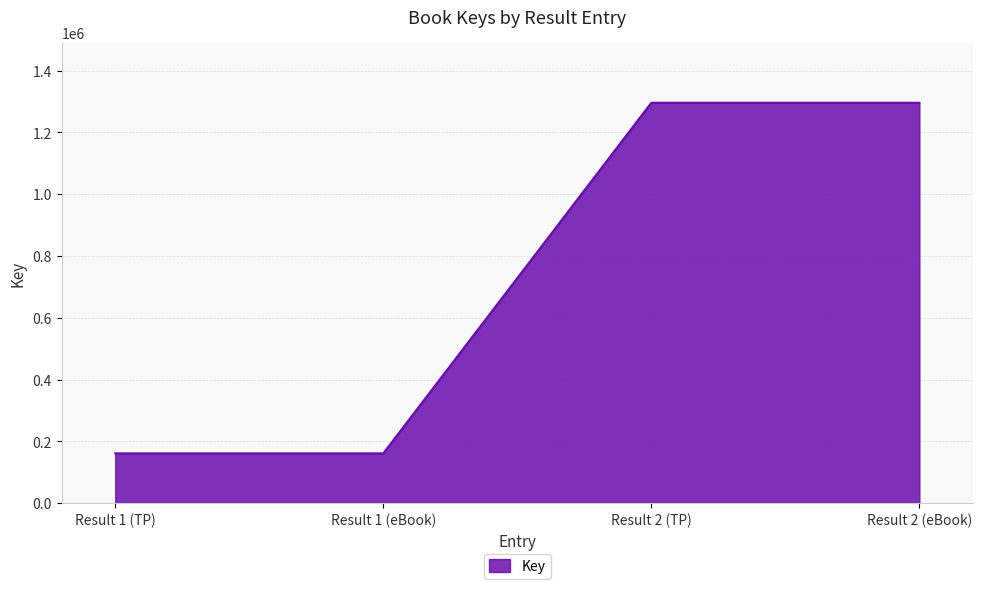

Approximately how many times larger is the value at Result 2 (TP) compared to Result 1 (eBook)?

8.1